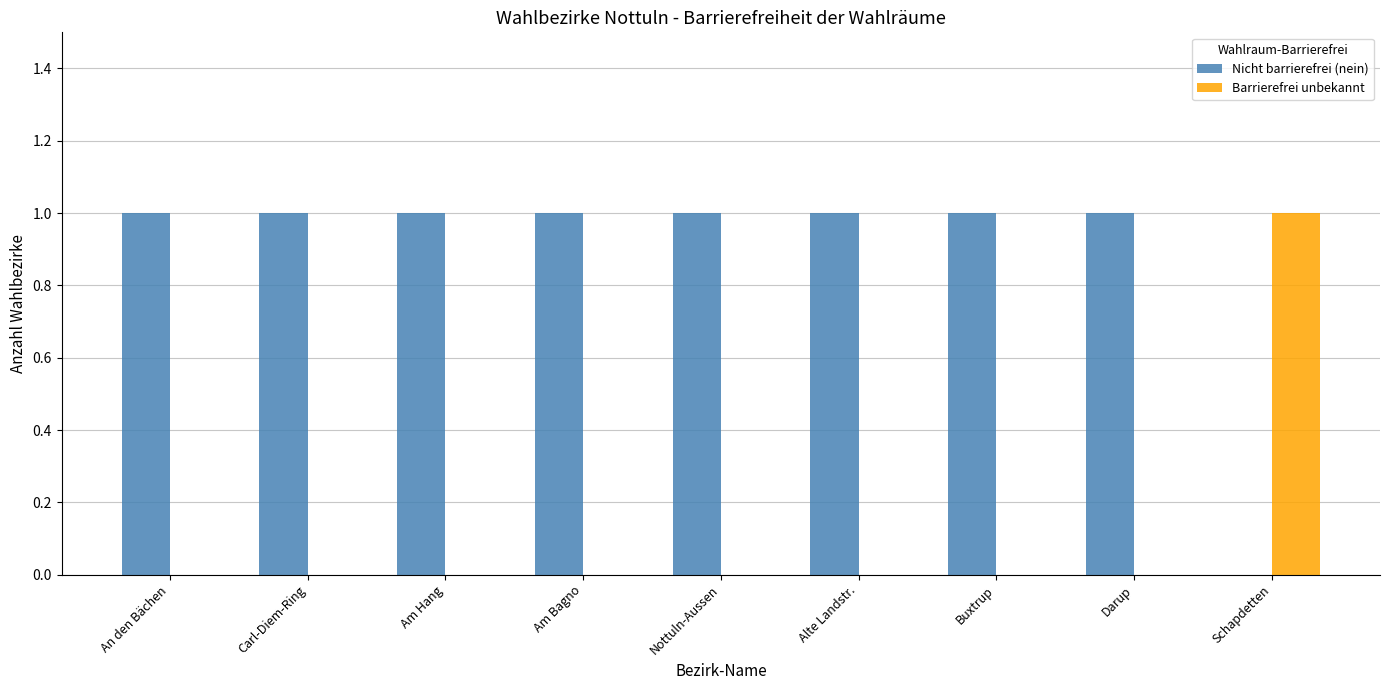

True or false: Nicht barrierefrei (nein) has a value of 1 at Darup.

True